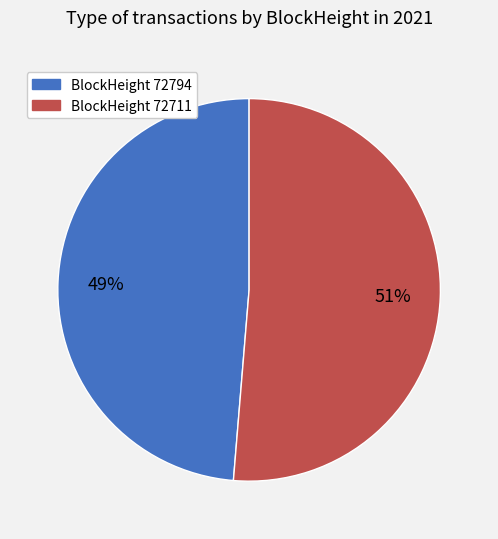

To the nearest percent, what is the average slice percentage?

50%